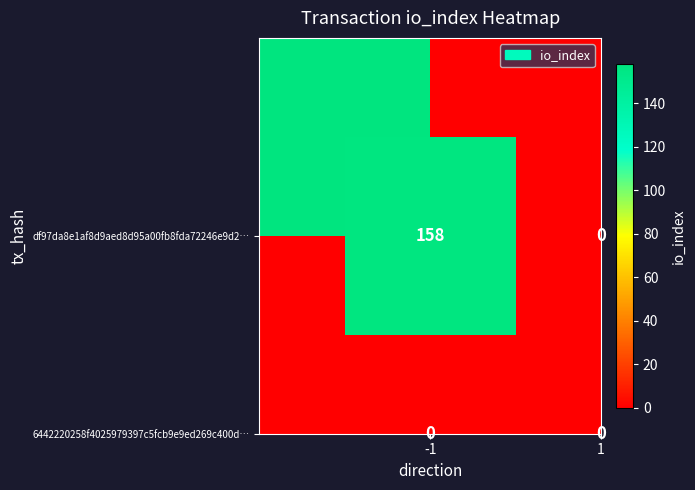

At how many categories does at least one series exceed 140?

1